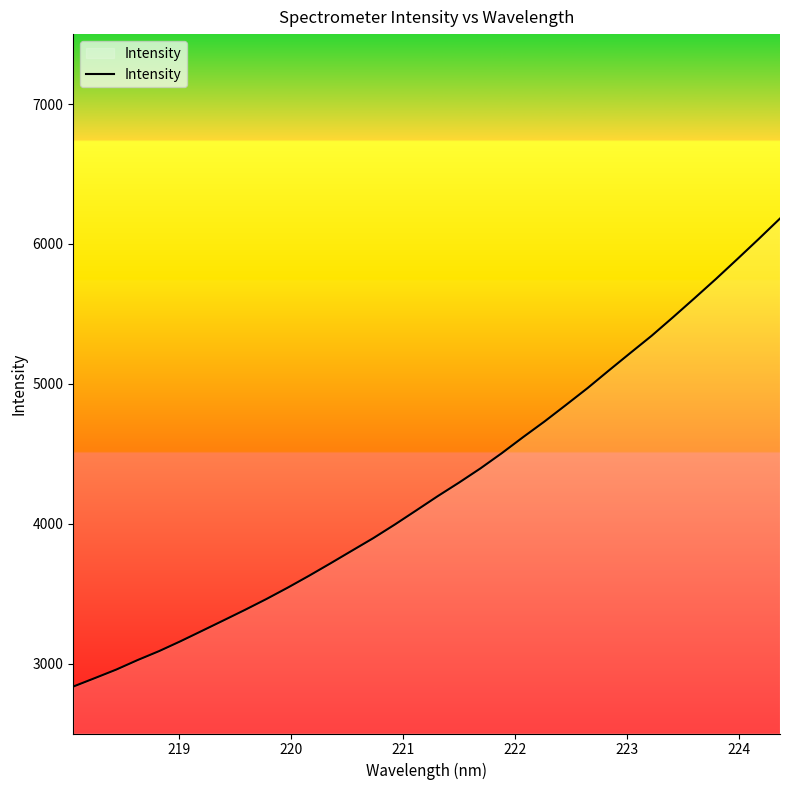

What is the minimum value shown in the chart?

2835.6